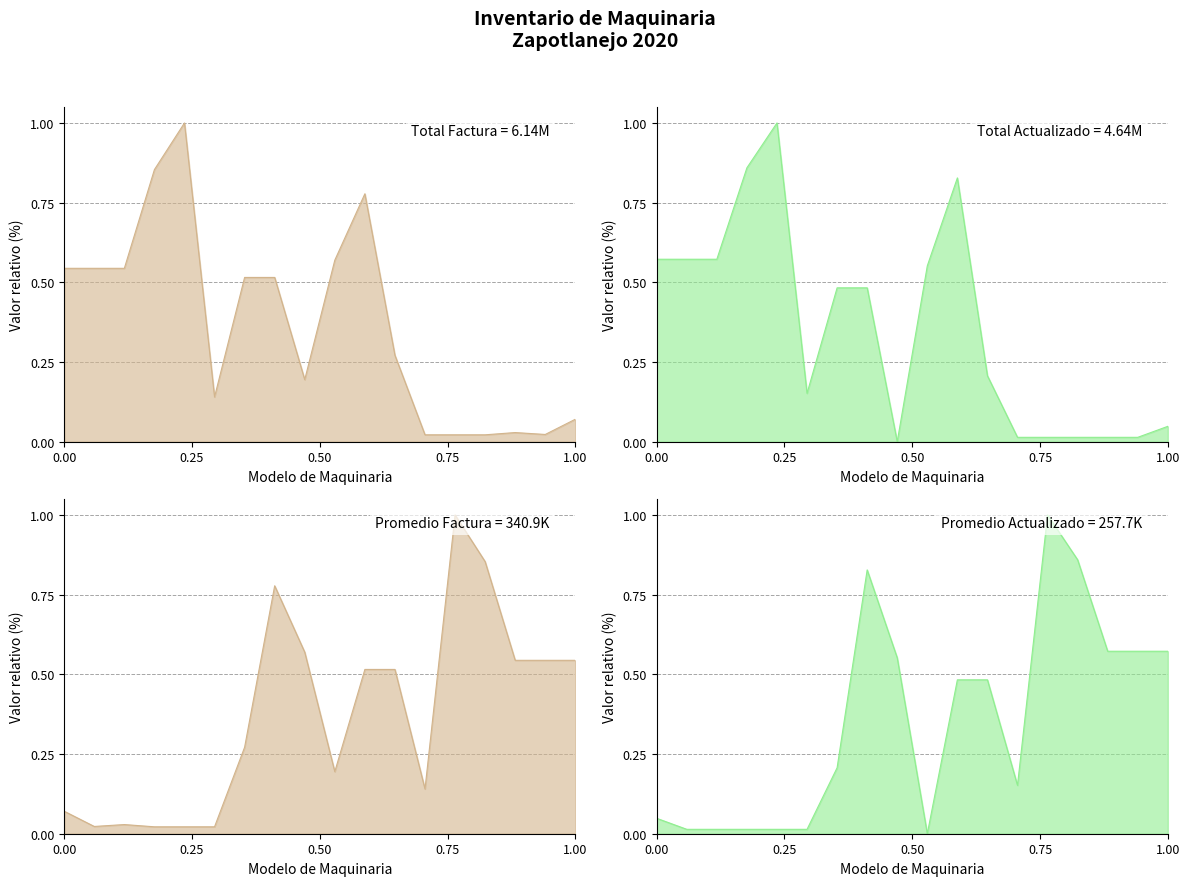

How many values in the VALOR ACTUALIZADO ANUAL series exceed 0?

17